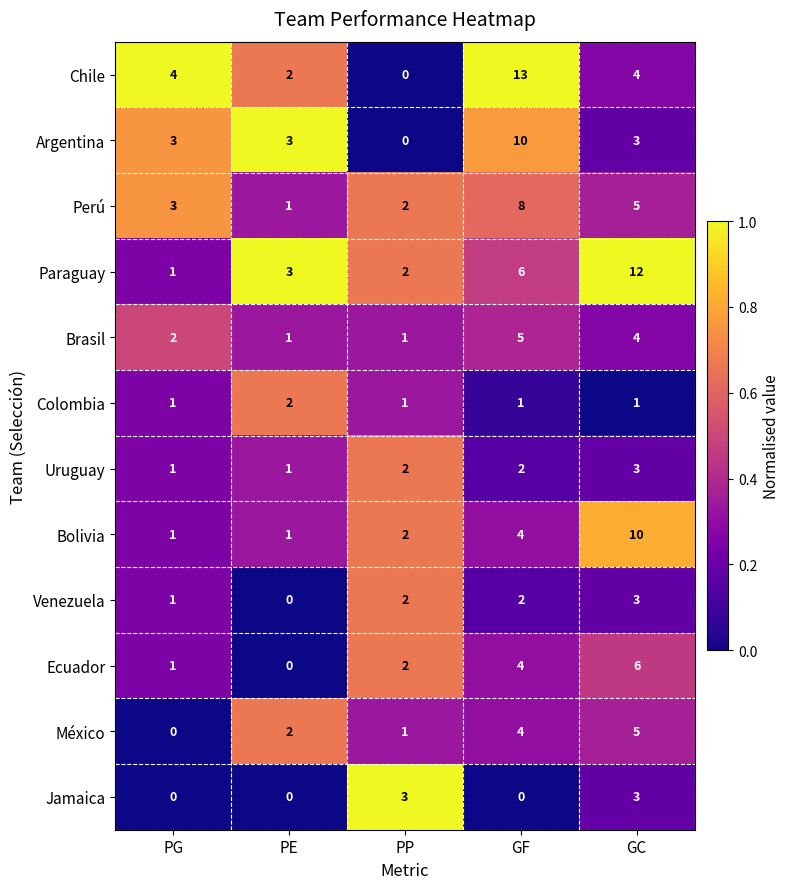

The México series shows 5 at GC. True or false?

True